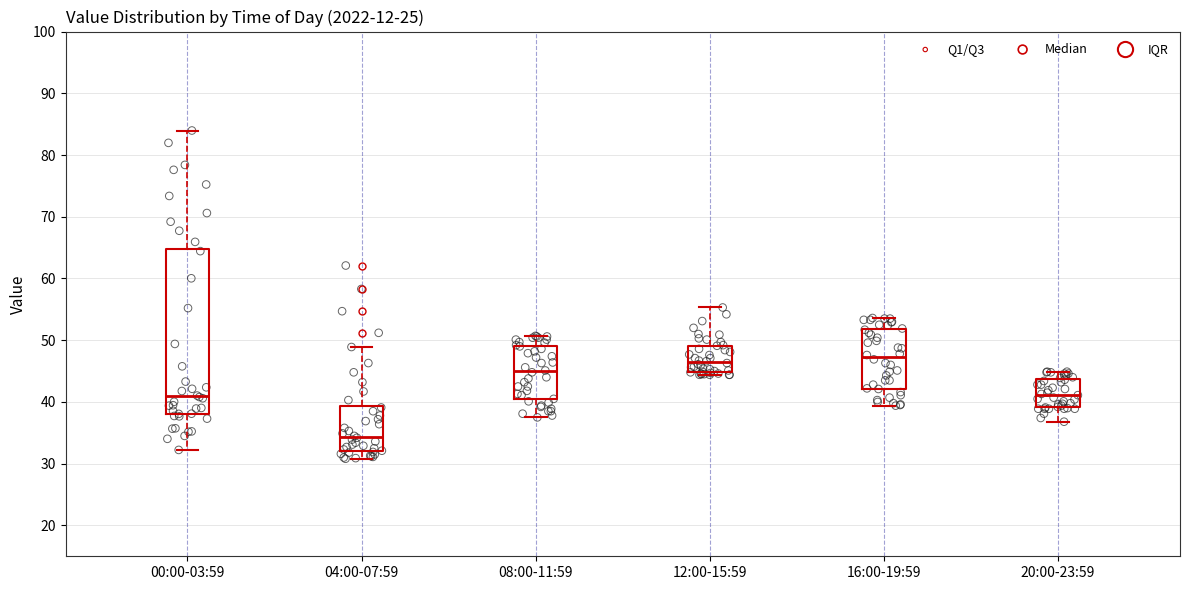

Comparing the boxes themselves (not the whiskers), which one is the tallest?

00:00-03:59